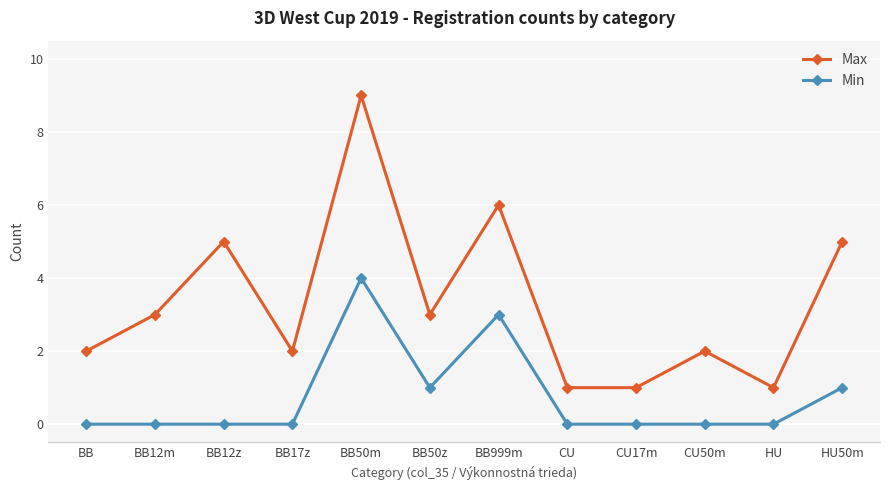

Count the Min values in the range 0 to 1.

10